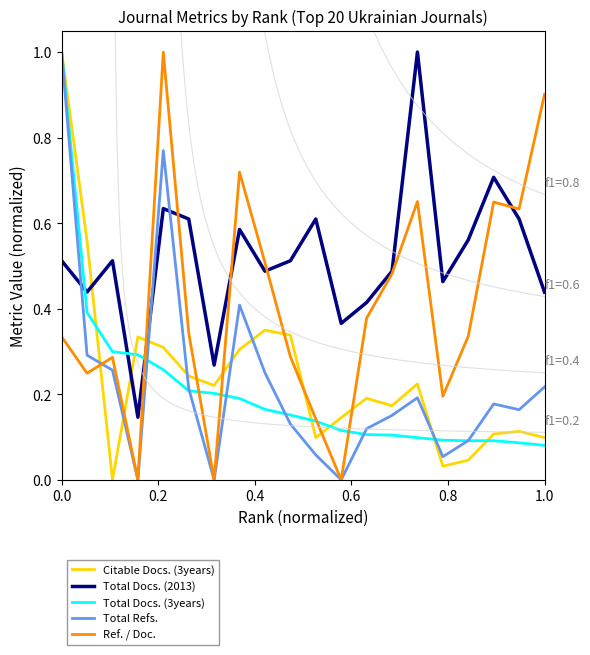

True or false: Total Refs. and Total Docs. (2013) intersect in this chart.

True